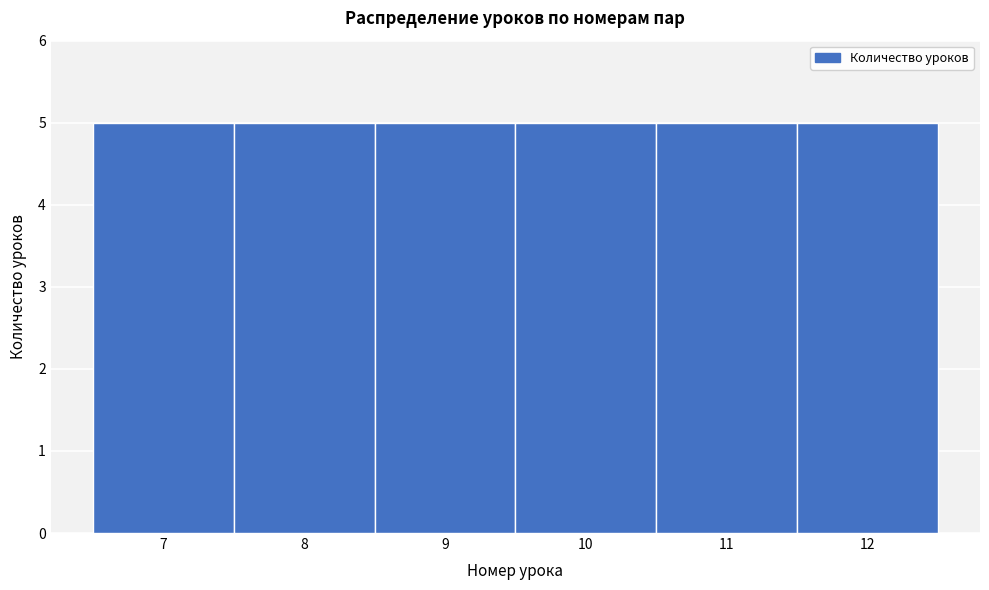

What is the height of the bar covering 10.5 to 11.5 on the x-axis? The values are not printed on the chart, so give them approximately, as read against the axis.

5